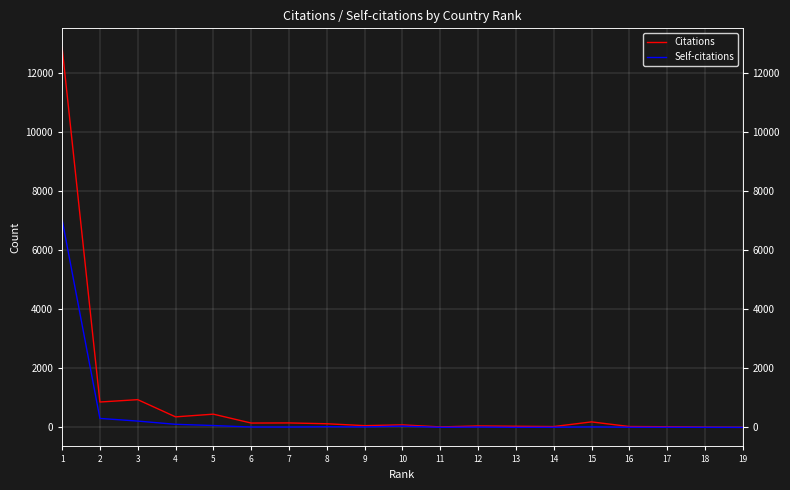

What value does the Citations series have at 3, to the nearest 50?

950